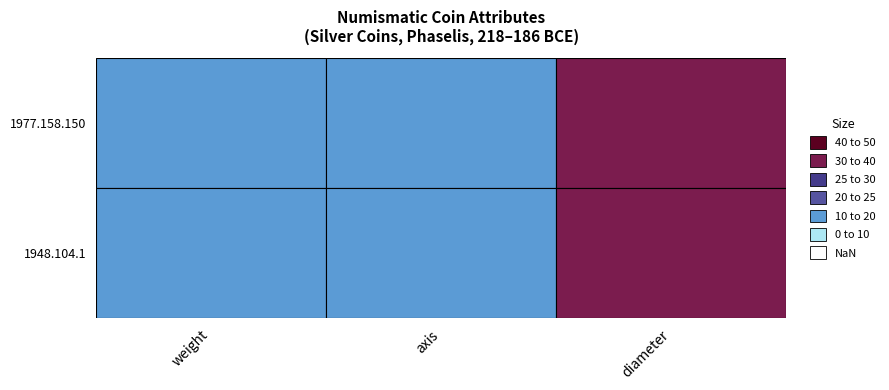

How many 1948.104.1 values are between 12 and 35?

3